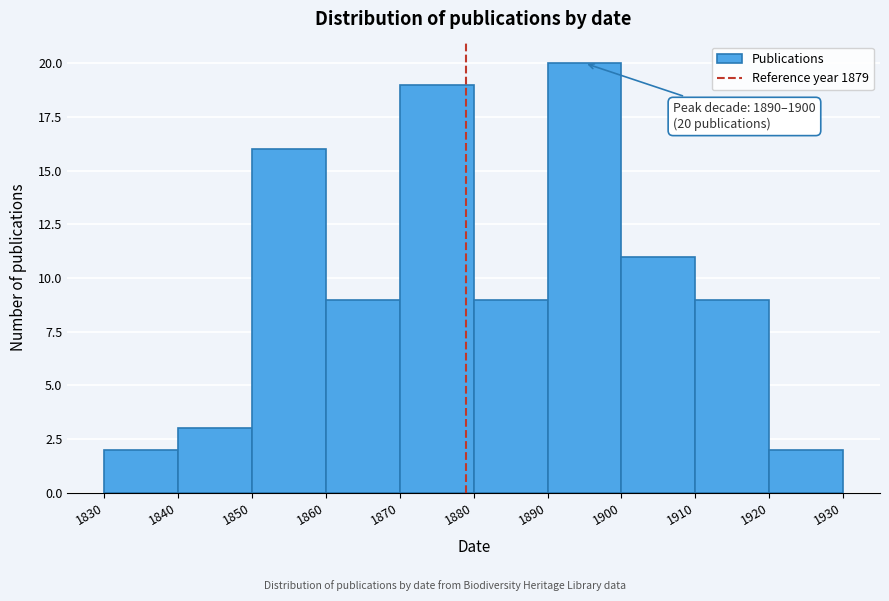

Which range on the x-axis has the tallest bar?

1890 to 1900